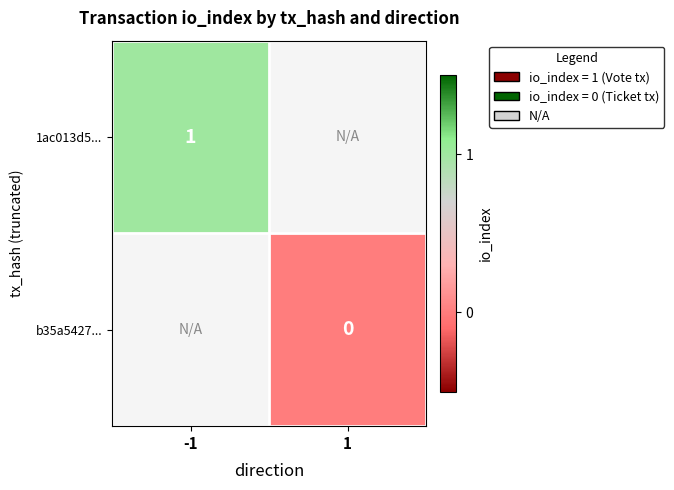

How many data points does each series have?

2